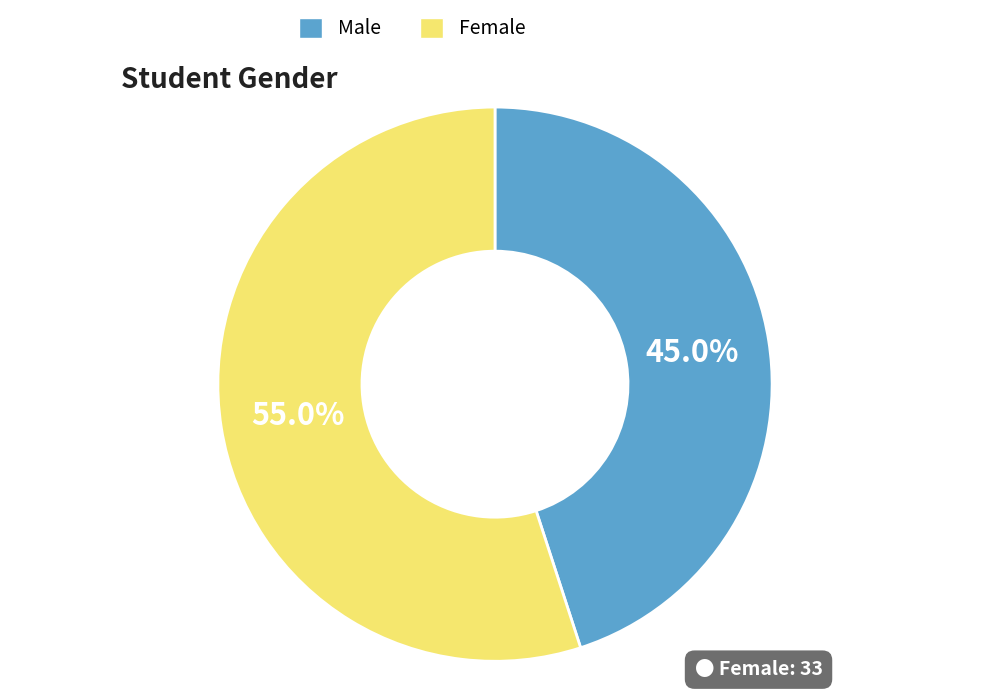

What is the majority slice?

Female